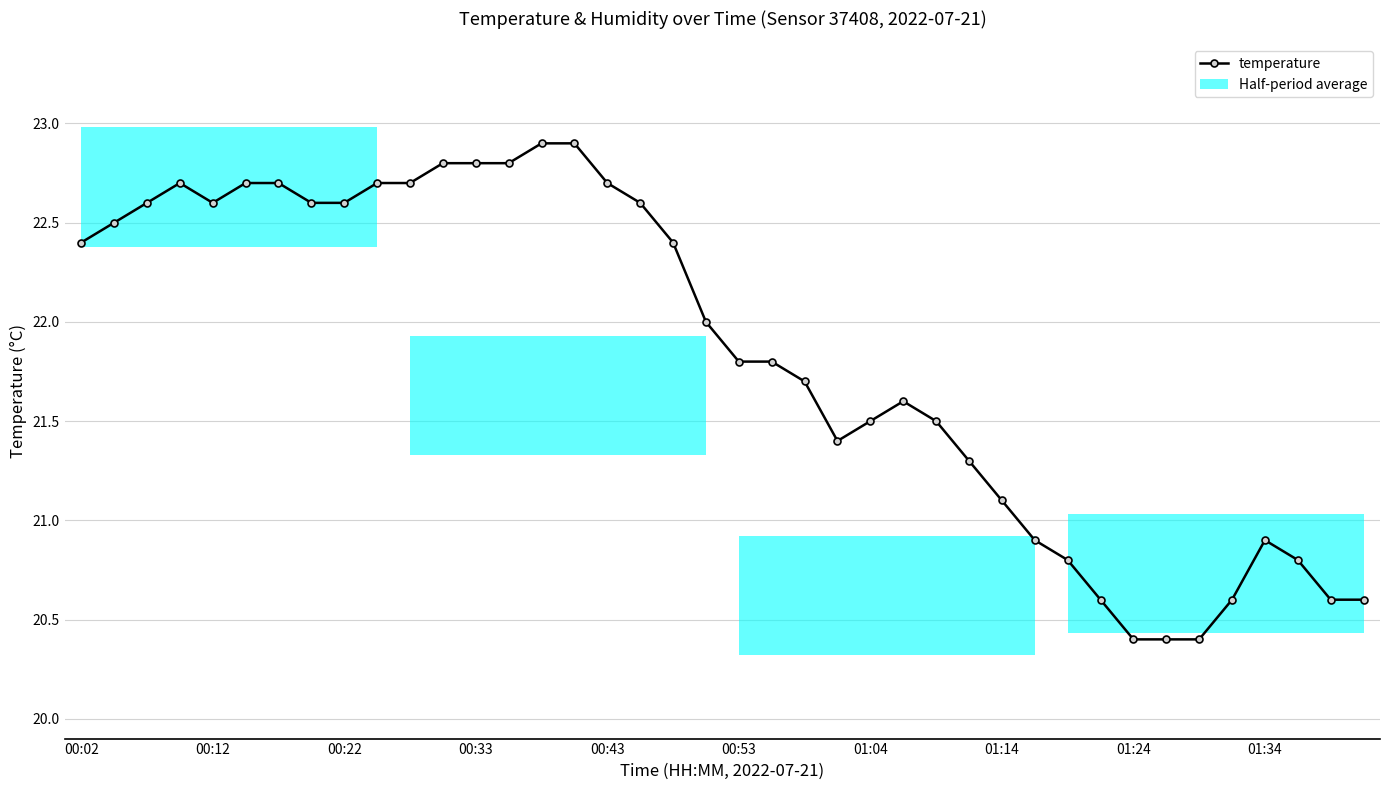

What is the value of the 36th point from the left?

20.6